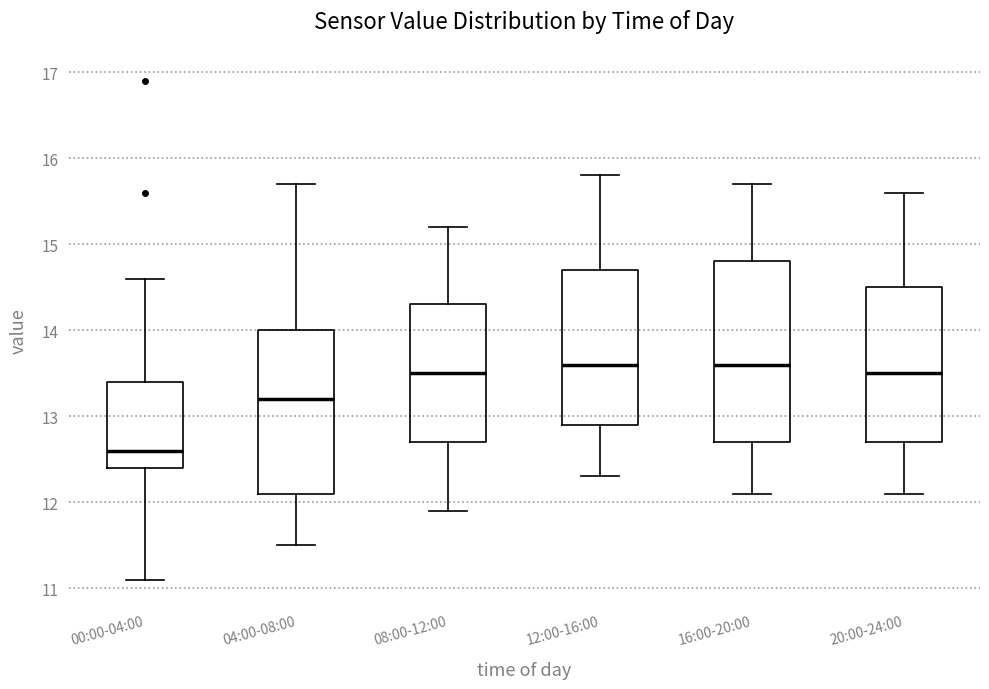

Which box has the lowest median line?

00:00-04:00